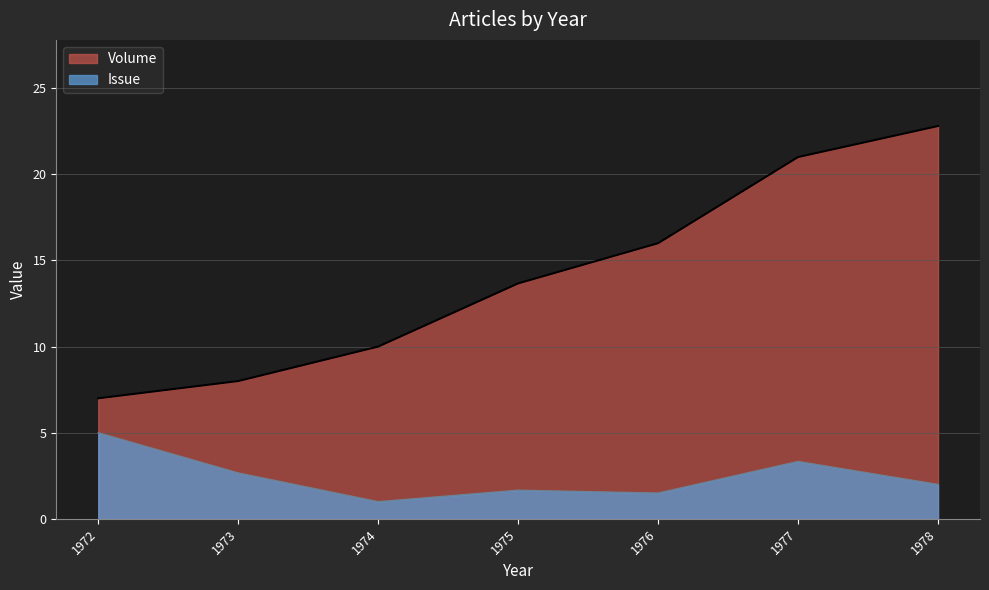

The value of Issue at 1974 is 0. True or false?

False